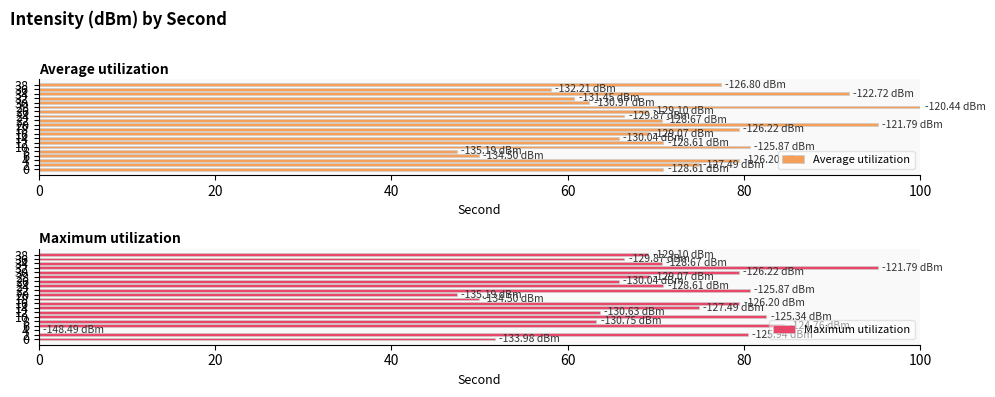

Reading right to left, list all the values displayed in this chart.

Average utilization: 77.3	58.1	91.9	60.8	62.5	100.0	69.1	66.4	70.7	95.2	79.4	69.2	65.8	70.9	80.7	47.4	49.9	79.5	74.9	70.9
Maximum utilization: 69.1	66.4	70.7	95.2	79.4	69.2	65.8	70.9	80.7	47.4	49.9	79.5	74.9	63.7	82.5	63.3	84.6	0.0	80.4	51.7